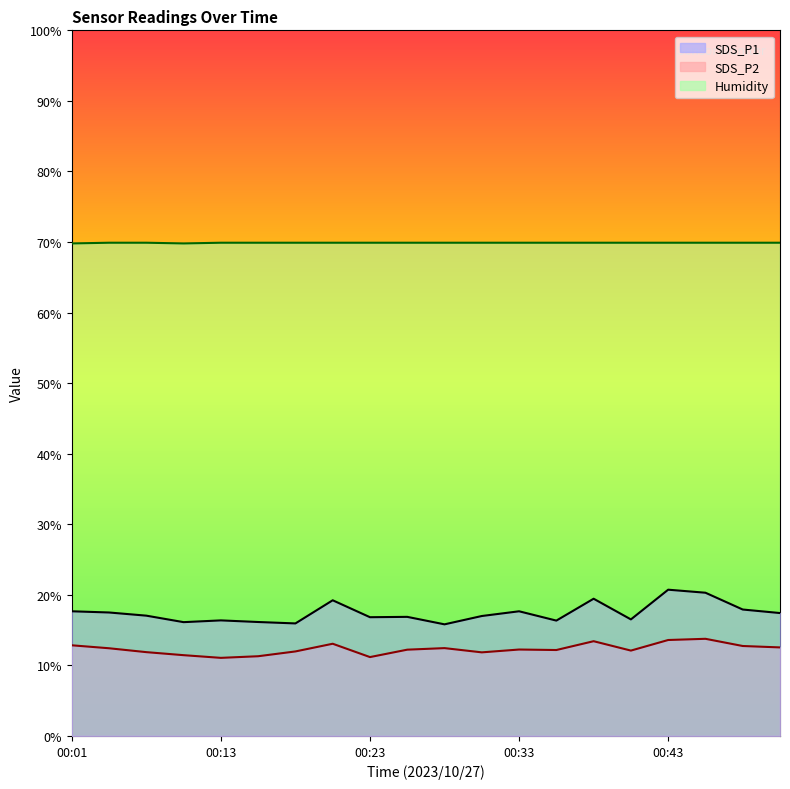

Which category has the lowest value across all series?

00:13